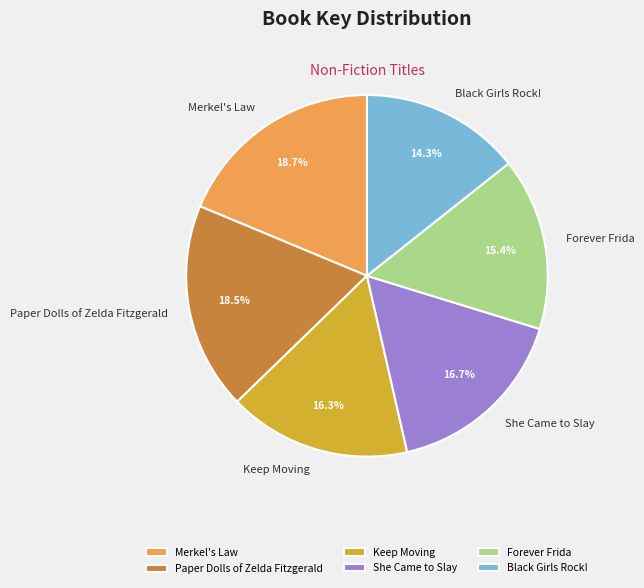

Which slice is the smallest?

Black Girls Rock!